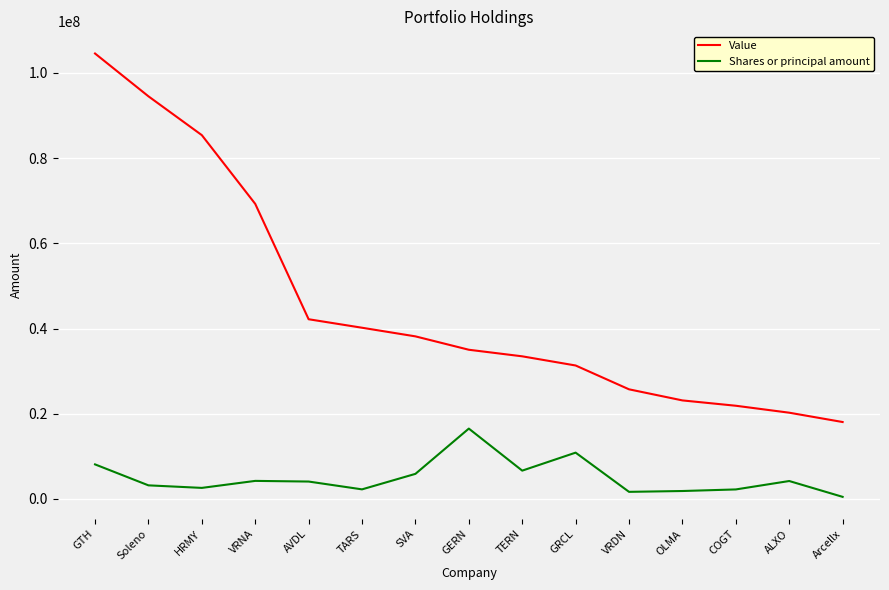

The value of Shares or principal amount at GTH is 4213749. True or false?

False